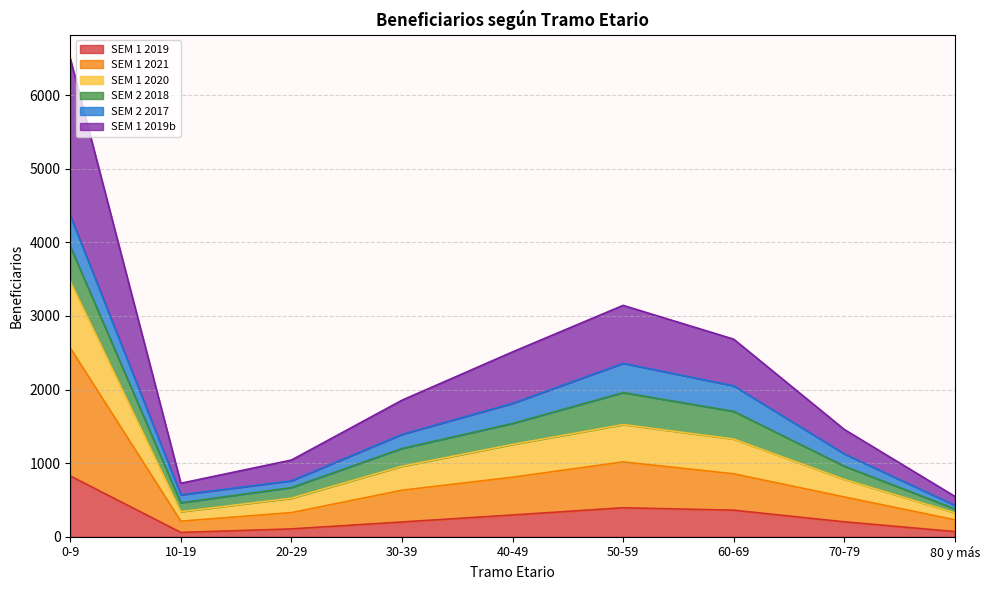

Which category has the highest value in the SEM 1 2019 series?

0-9